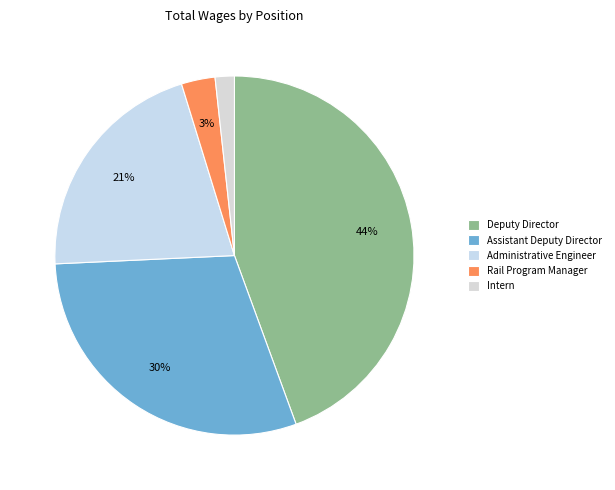

Rank the categories by value from lowest to highest.

Intern, Rail Program Manager, Administrative Engineer, Assistant Deputy Director, Deputy Director